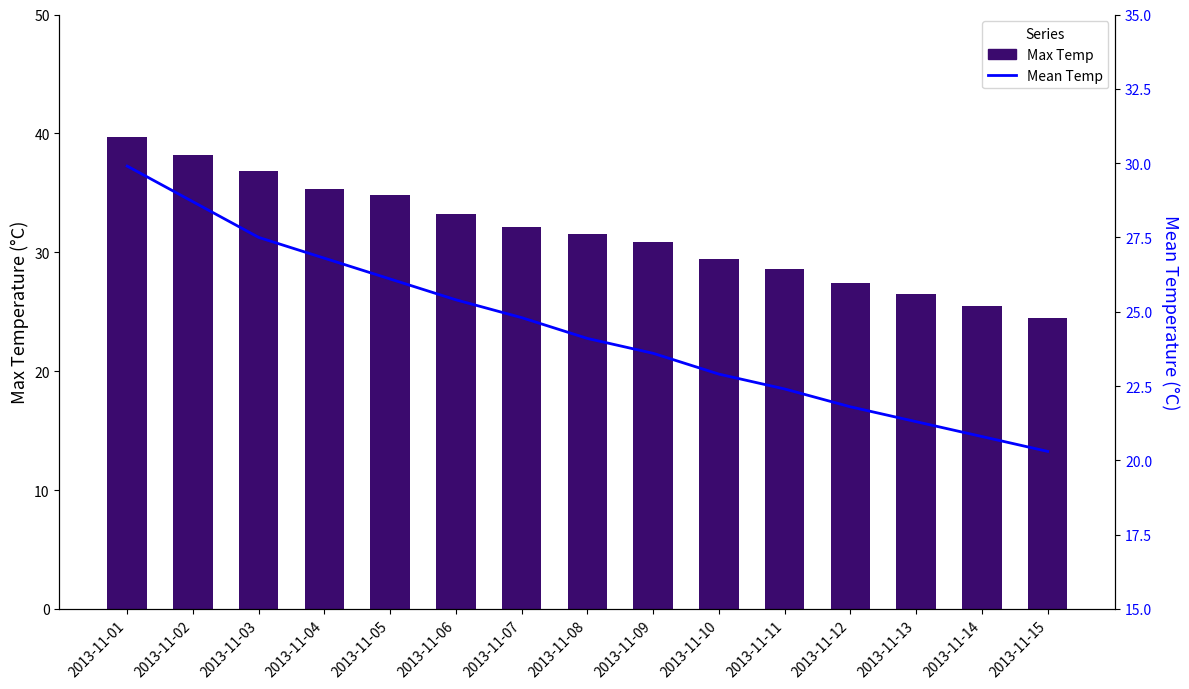

What is the sum of all Mean Temp values?

366.4